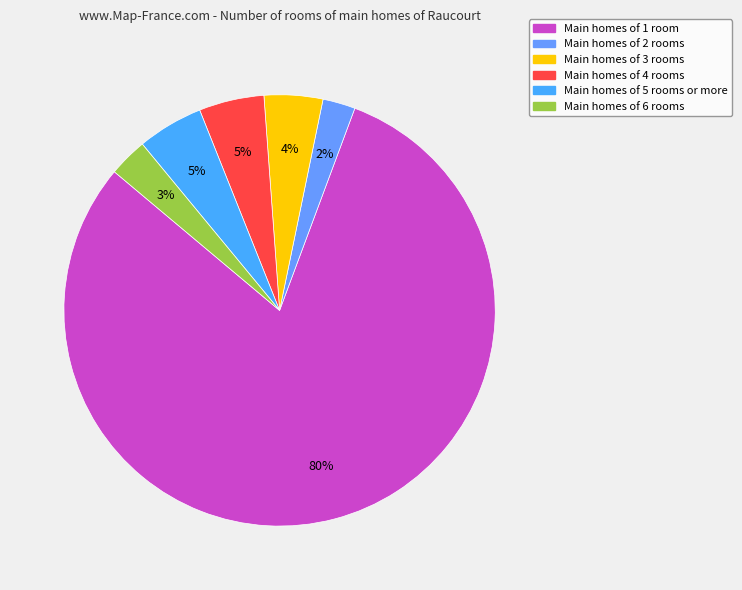

Count the number of slices in the pie.

6